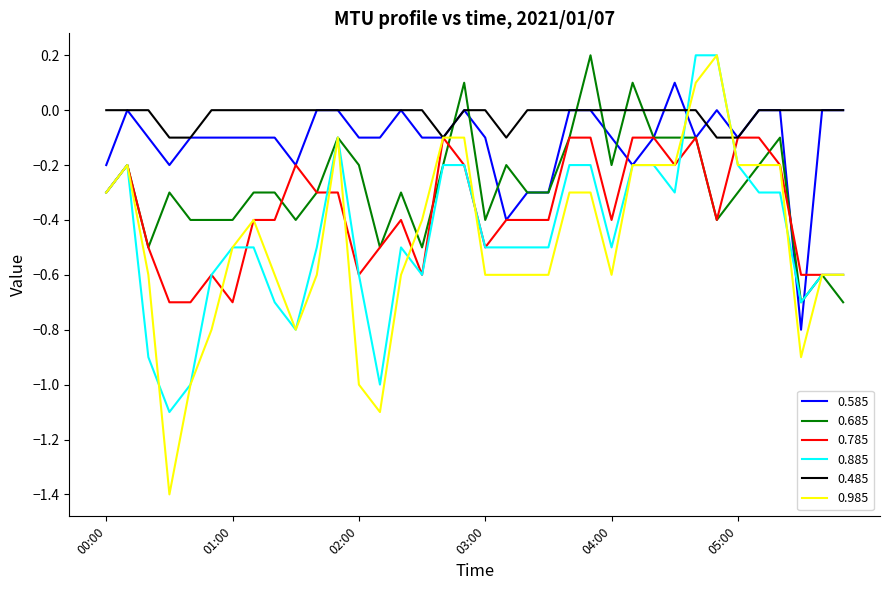

True or false: 0.785 has more than 2 interior local peaks.

True